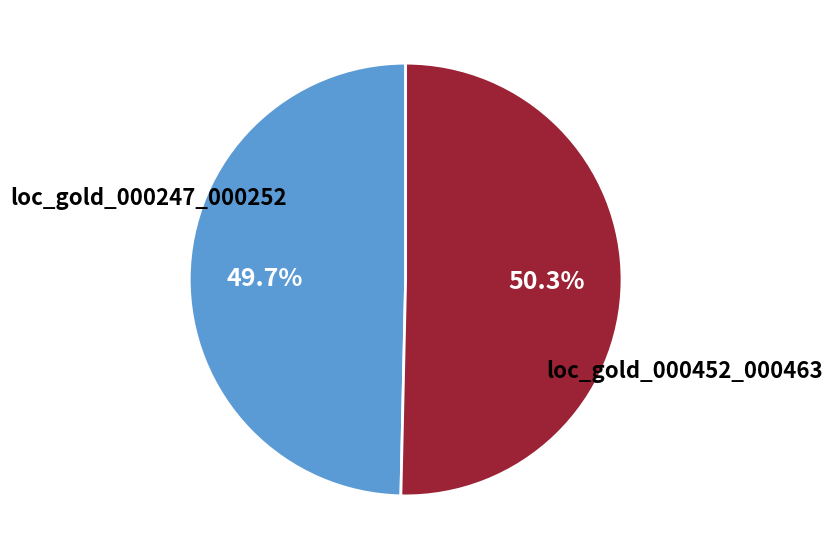

Rank the categories by value from highest to lowest.

loc_gold_000452_000463, loc_gold_000247_000252